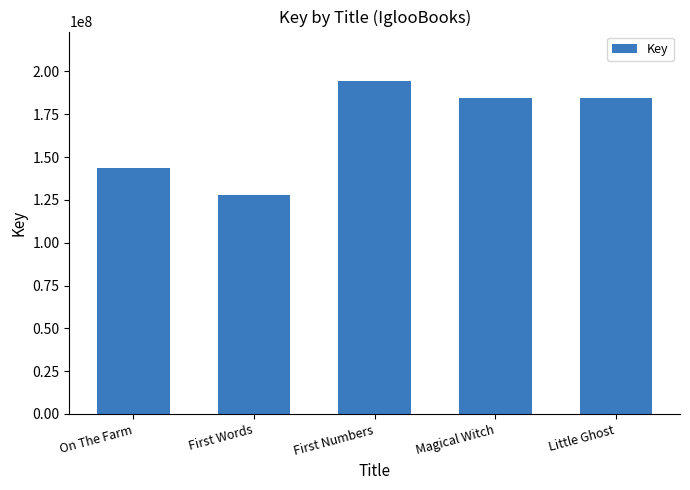

Between Little Ghost and On The Farm, which is larger?

Little Ghost